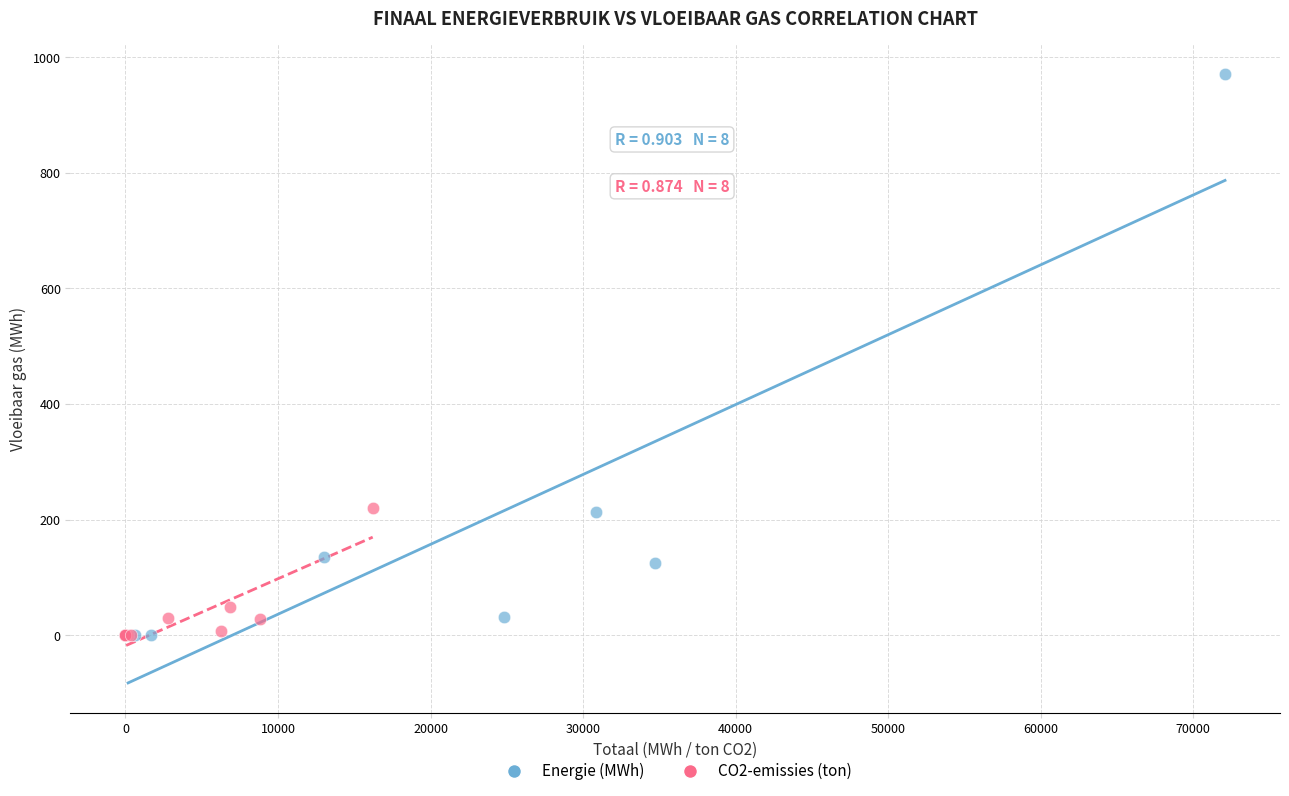

Which series reaches the maximum Y coordinate?

Energie (MWh)